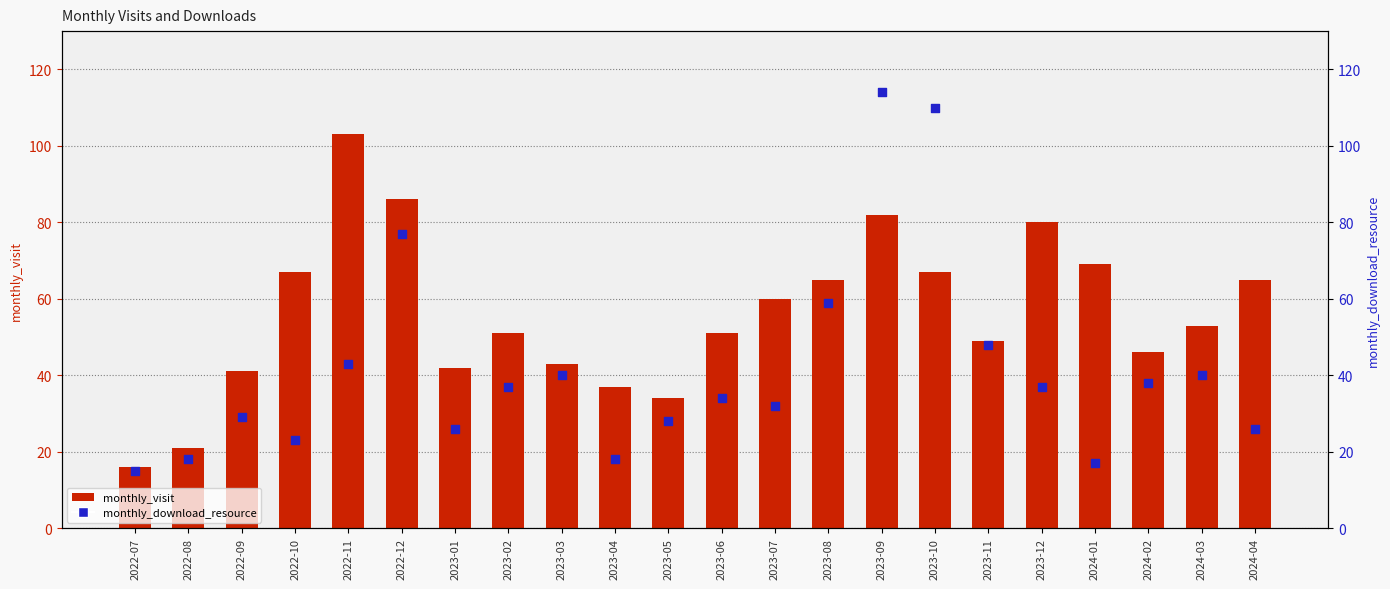

Which series contains the lowest Y value?

monthly_download_resource